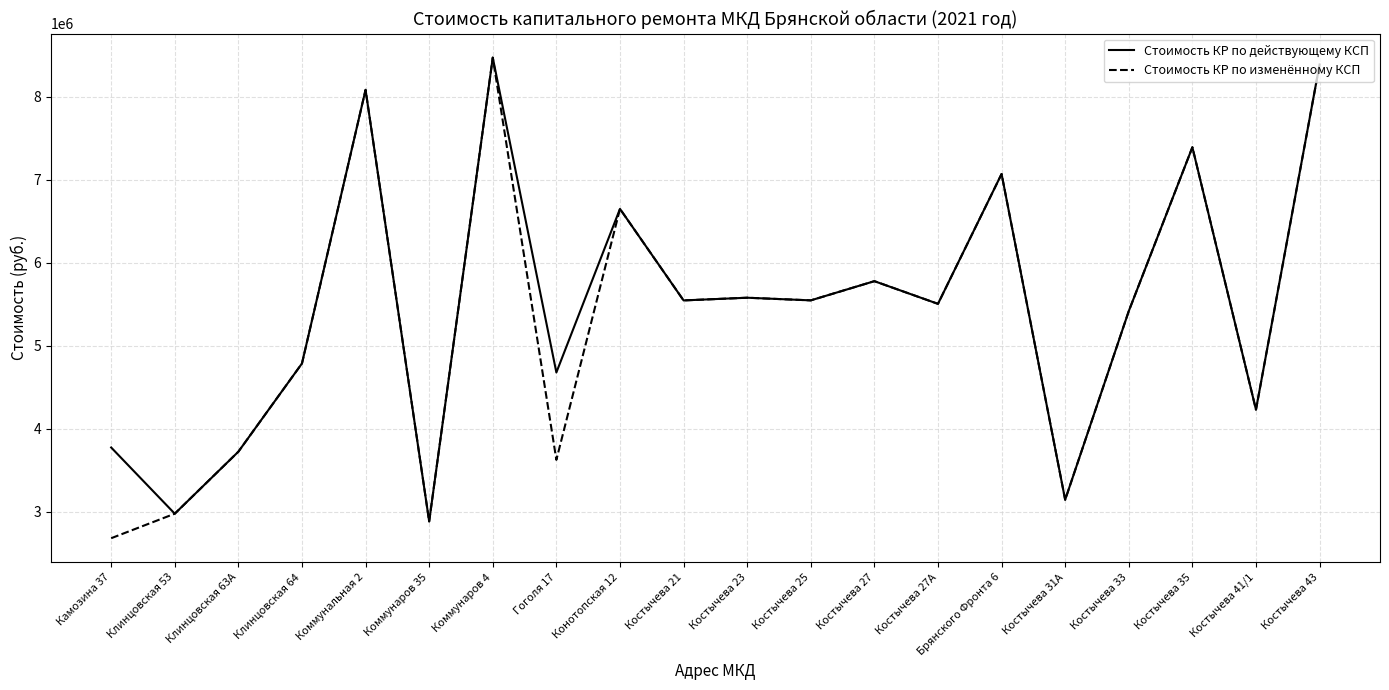

Is this an area chart (filled region under the line)?

No